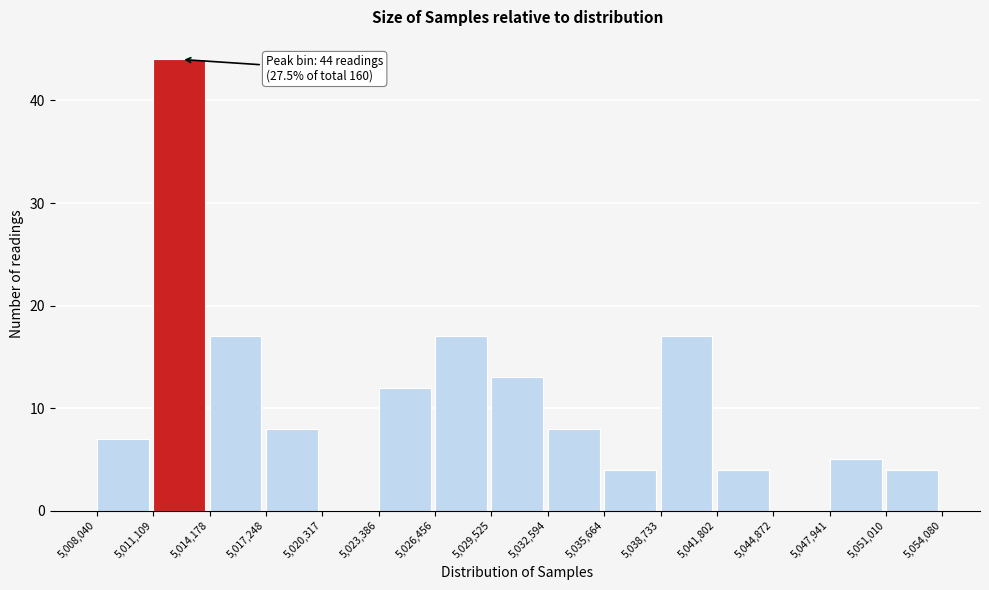

Over which range of the x-axis is the bar tallest?

5,011,109 to 5,014,178